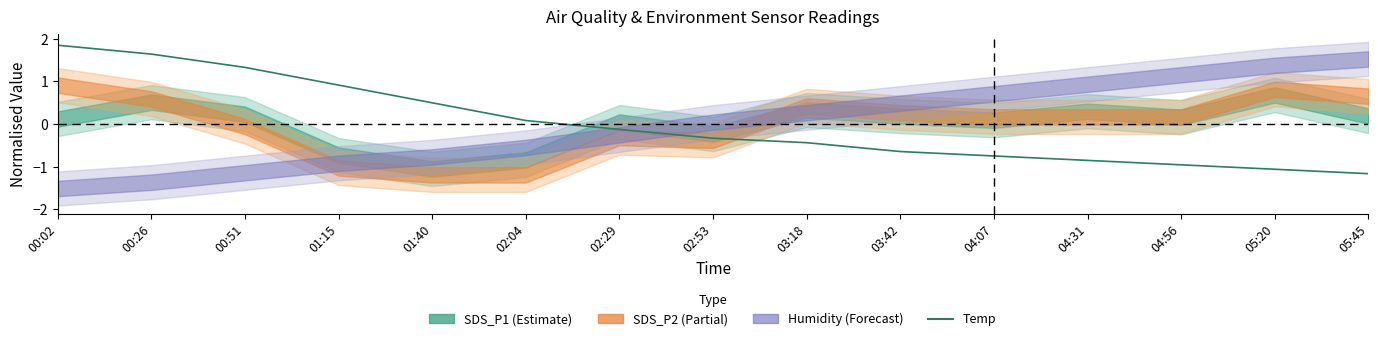

Reading left to right, extract all data points from this chart.

00:02=1.8	00:26=1.6	00:51=1.3	01:15=0.9	01:40=0.5	02:04=0.1	02:29=-0.1	02:53=-0.3	03:18=-0.4	03:42=-0.6	04:07=-0.7	04:31=-0.9	04:56=-1.0	05:20=-1.1	05:45=-1.2